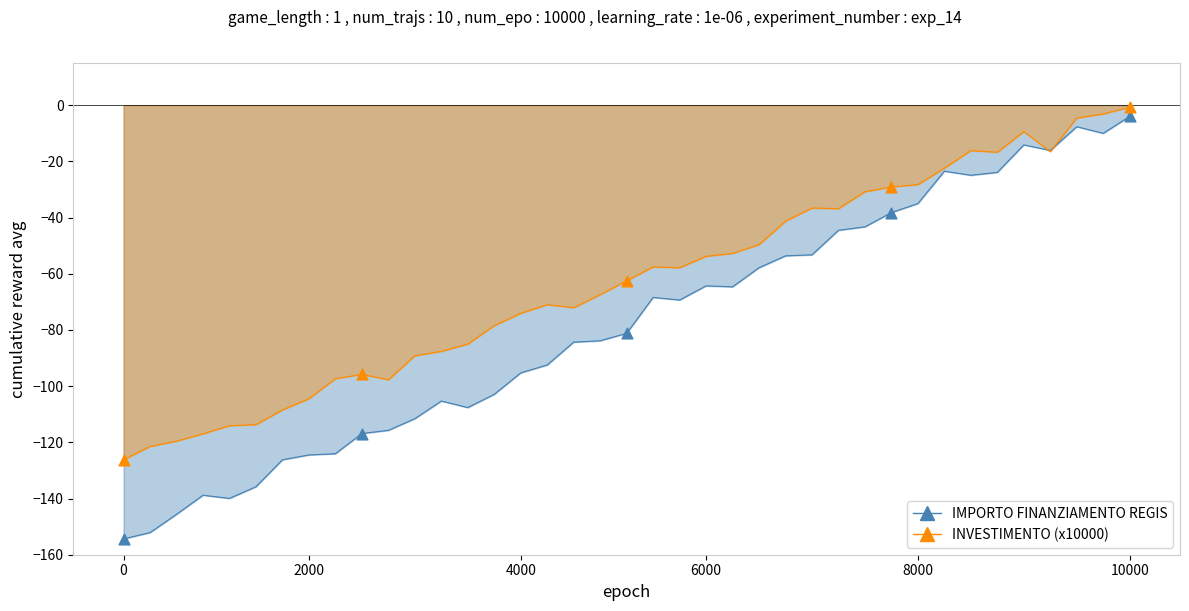

What is the total value across all series at 13?

-192.6